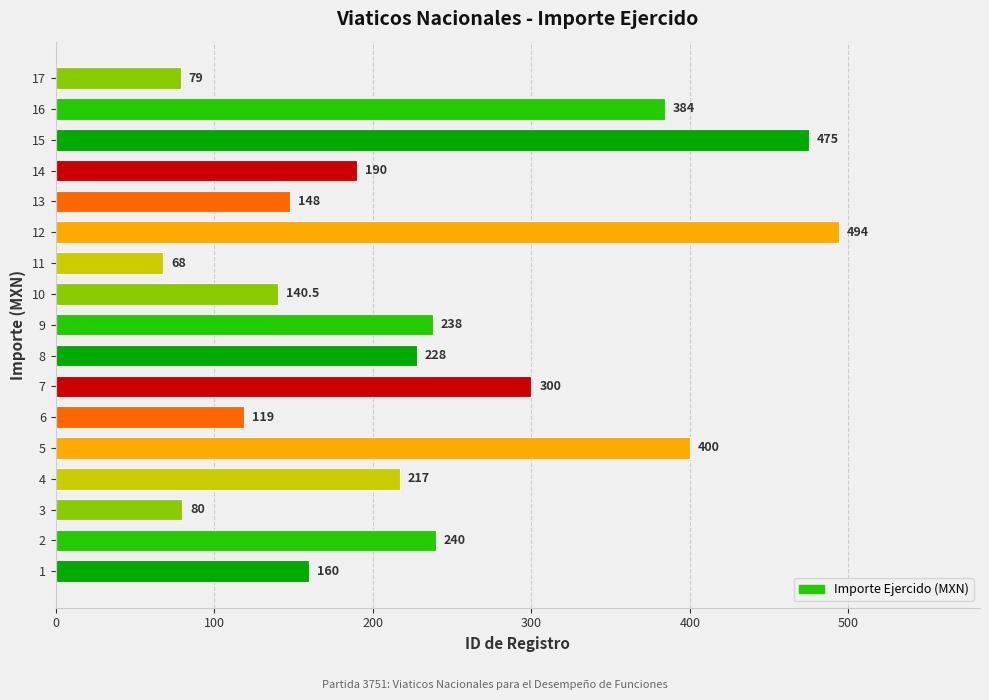

Read the value at 10.

140.5